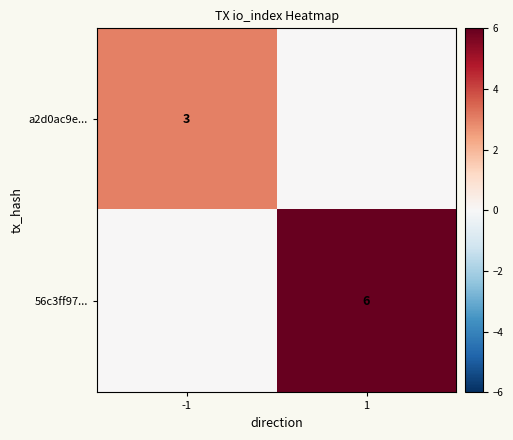

At which category is the sum across all series the highest?

1